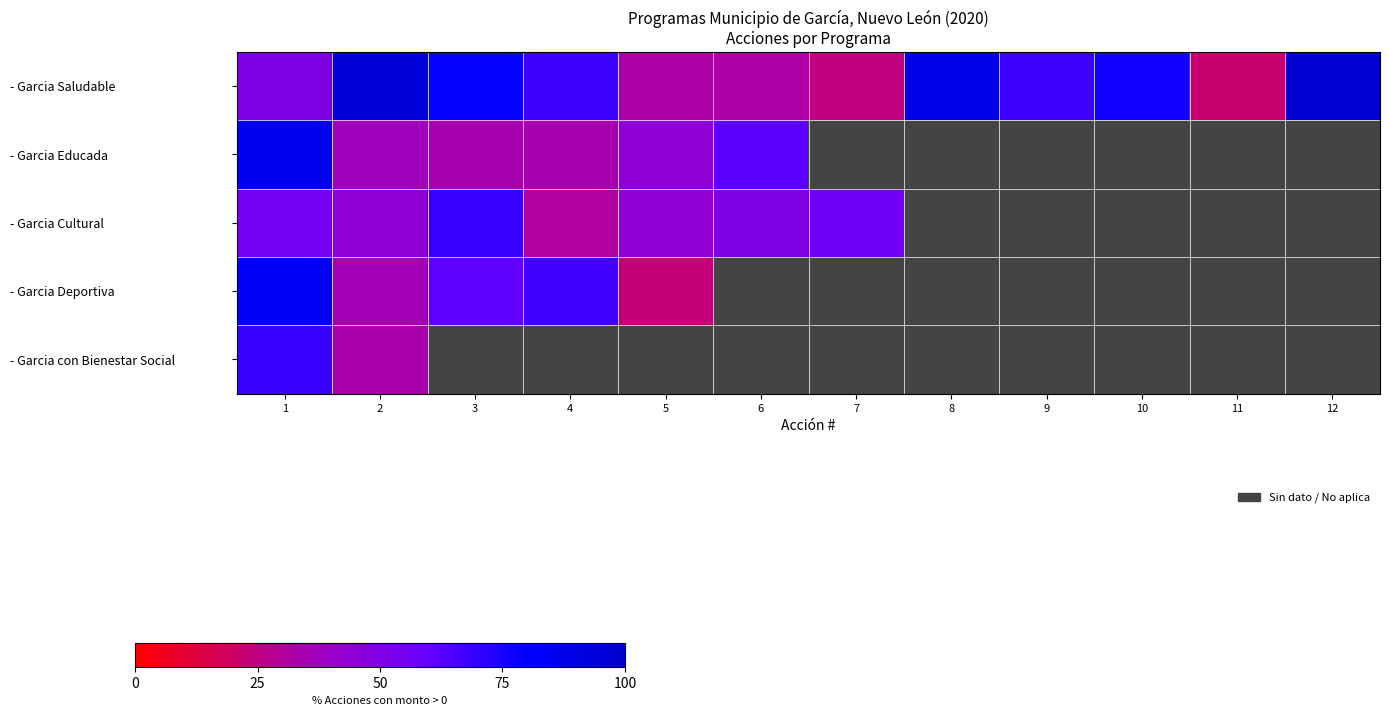

At which label does row_4 reach its minimum?

2